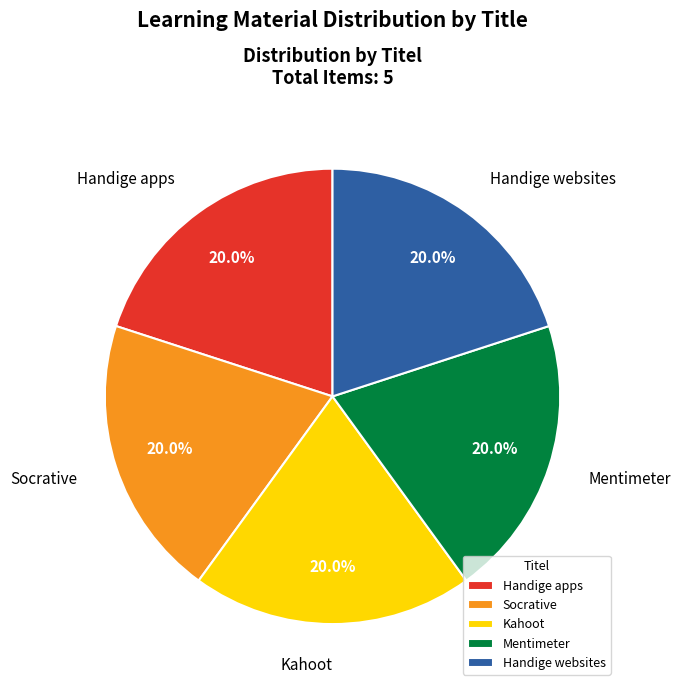

Do Socrative and Mentimeter together represent more than half of the pie?

No